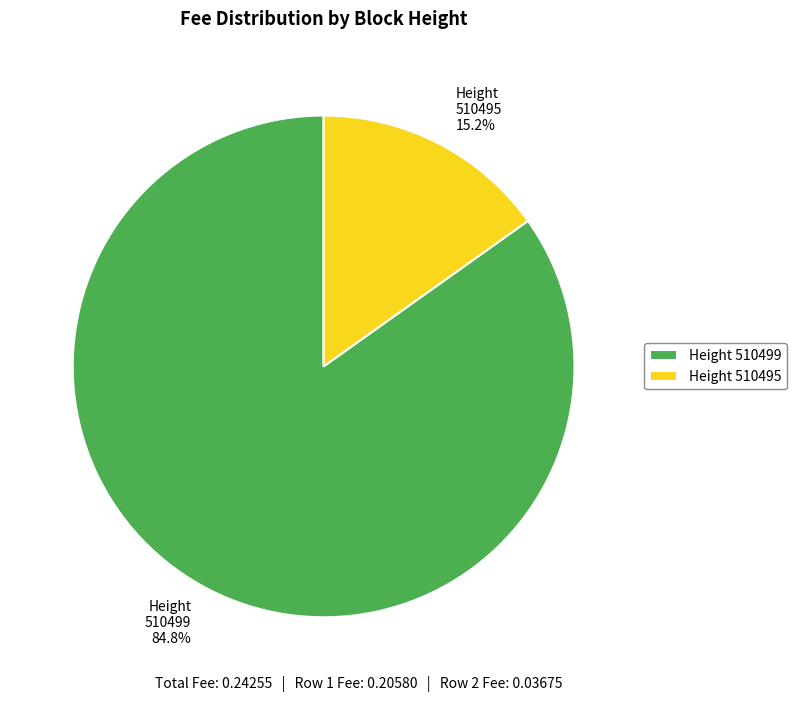

Rank the categories by value from lowest to highest.

Height 510495, Height 510499